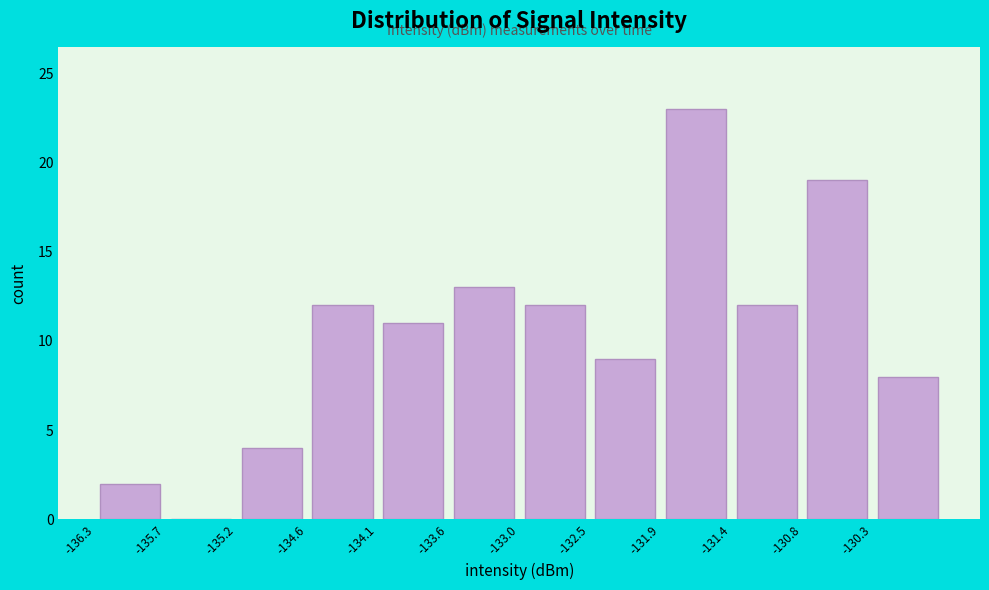

What is the height of the bar covering -133.0 to -132.5 on the x-axis? Neither the bar edges nor the heights are printed on the chart, so give them approximately, as read against the axes.

12